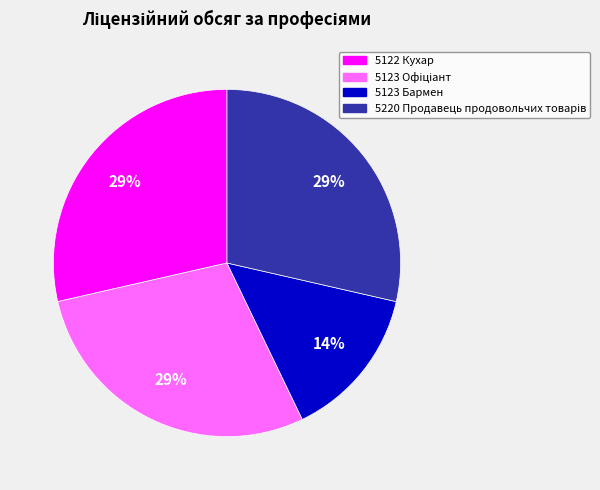

Which slice is the smallest?

5123 Бармен